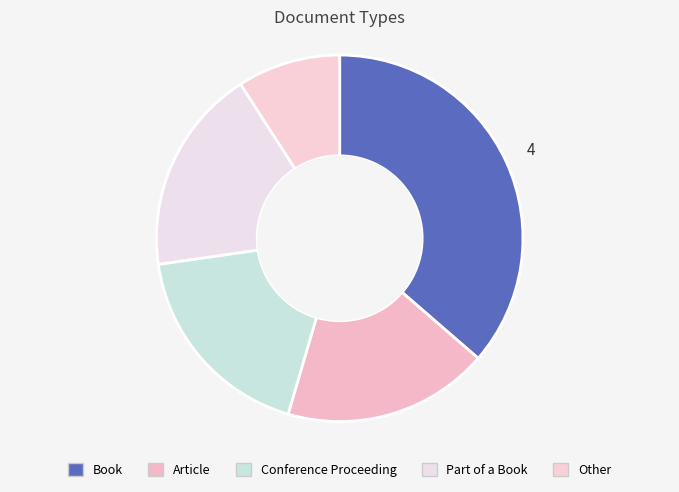

To the nearest percent, what is the difference between the largest and smallest slice percentages?

27%